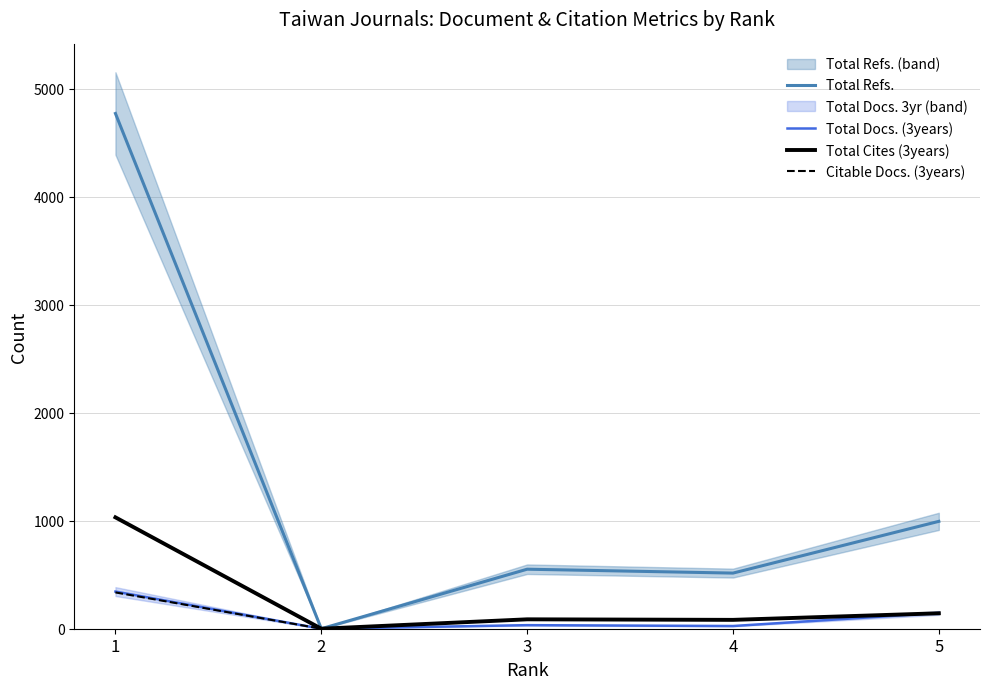

What is the sum of the Total Cites (3years) values at 2 and 4?

82